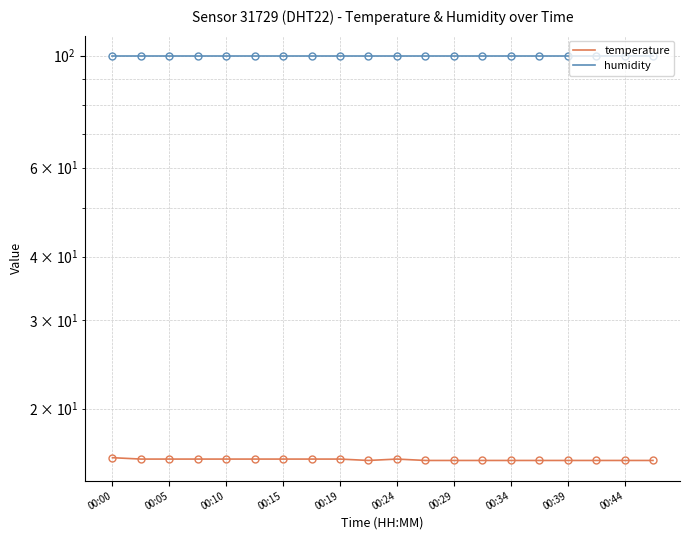

How many lines are shown in the chart?

2